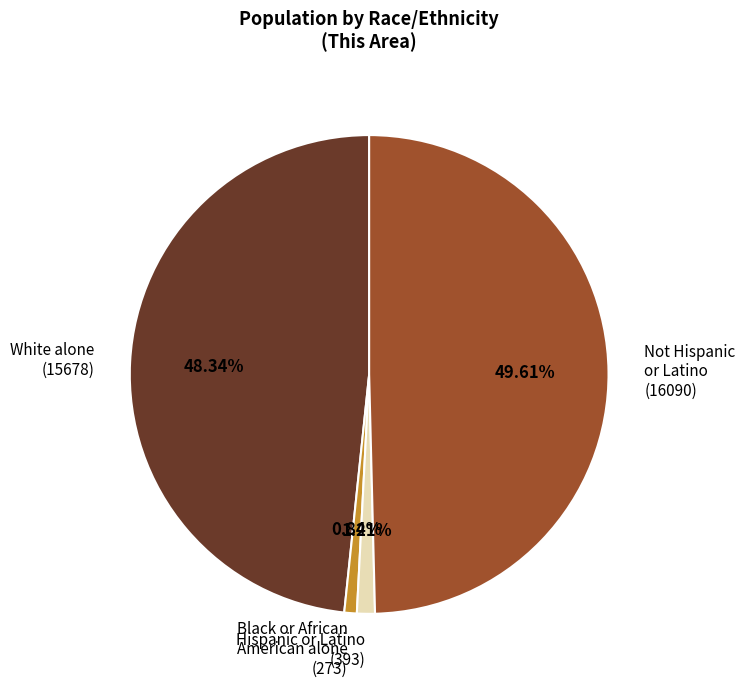

Do Black or African American alone (273) and White alone (15678) together represent more than half of the pie?

No